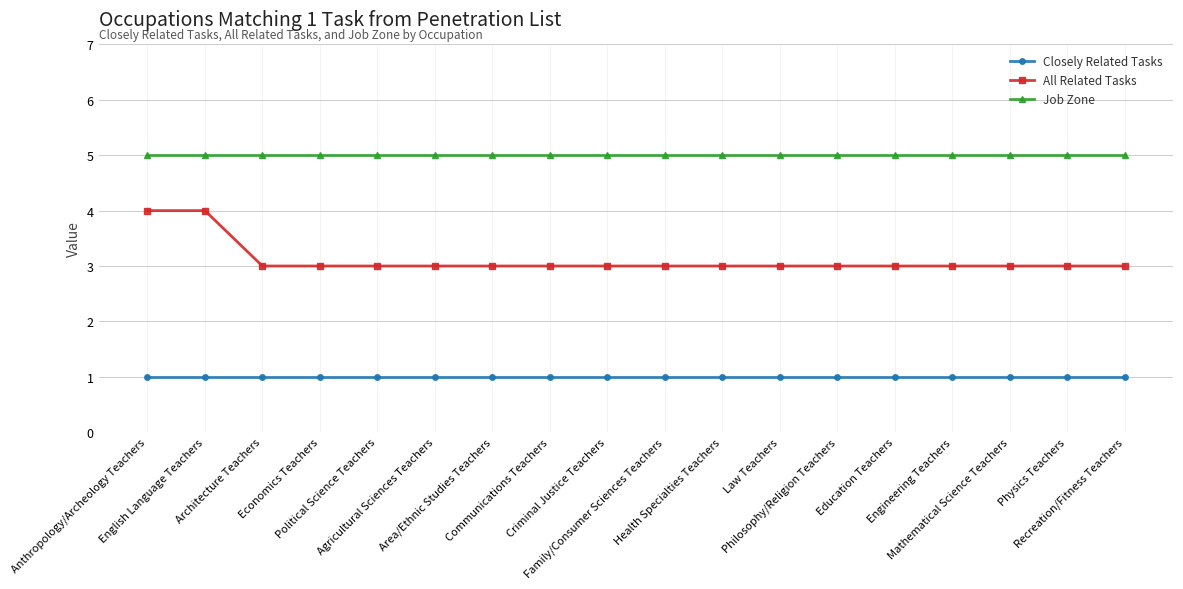

Is this an area chart (filled region under the line)?

No